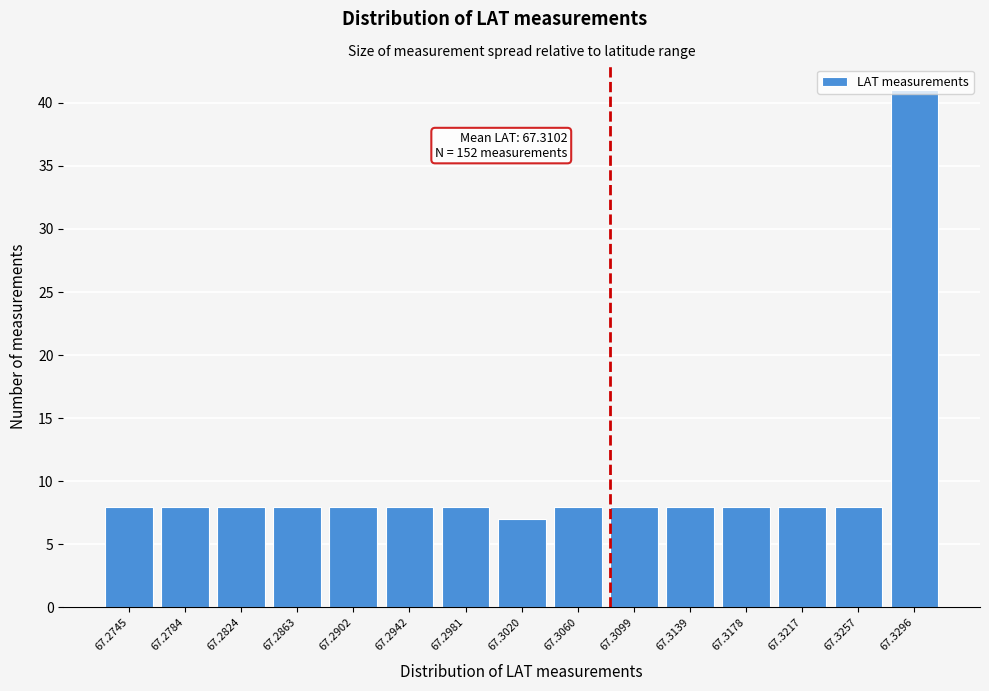

What is the greatest value displayed?

41